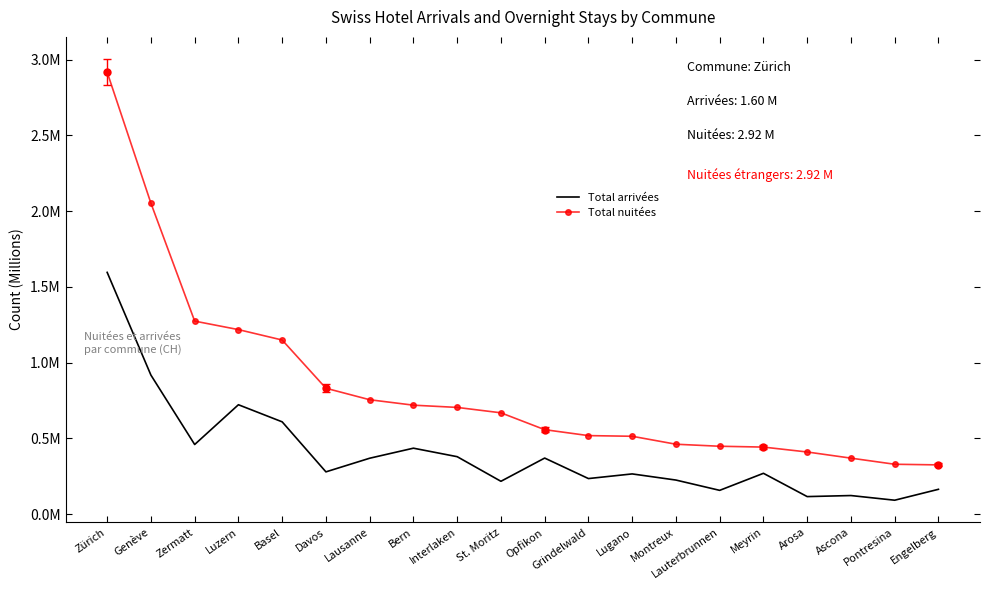

Is the value of Total nuitées at Pontresina greater than the value of Total arrivées at Grindelwald?

Yes